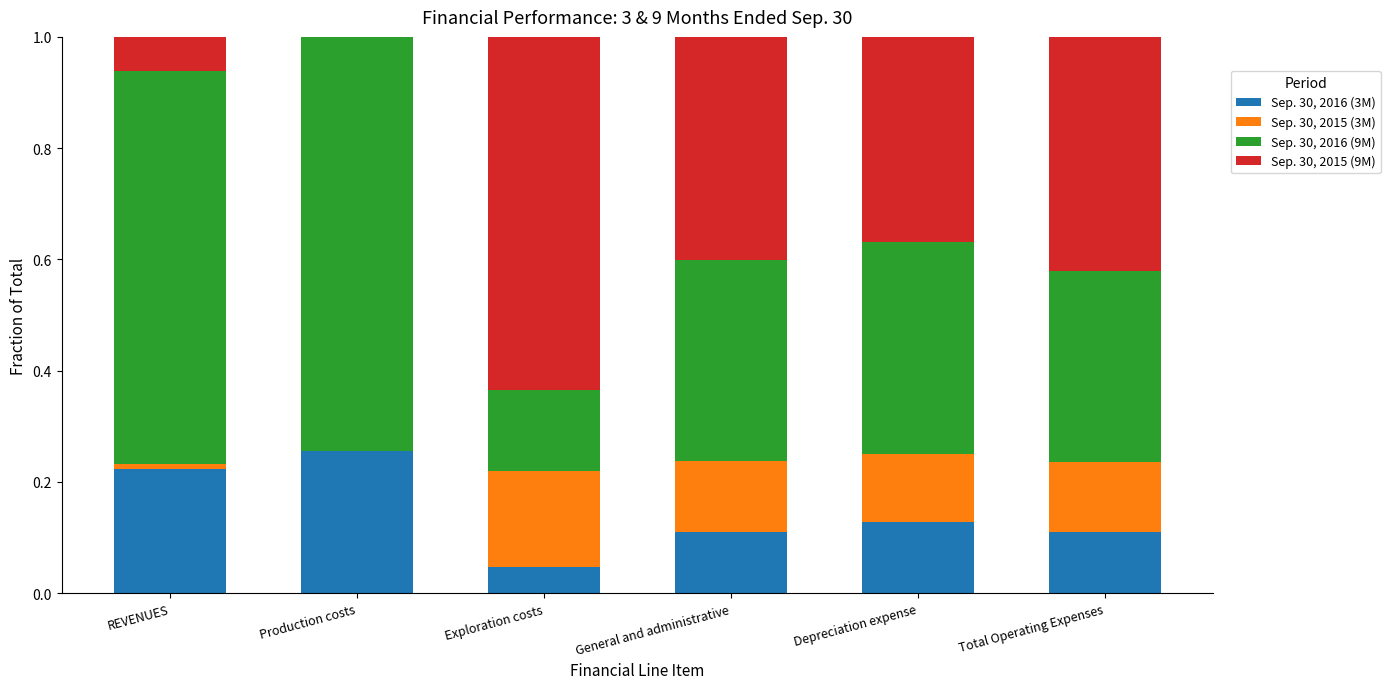

What is the total value across all series at Total Operating Expenses?

1.0